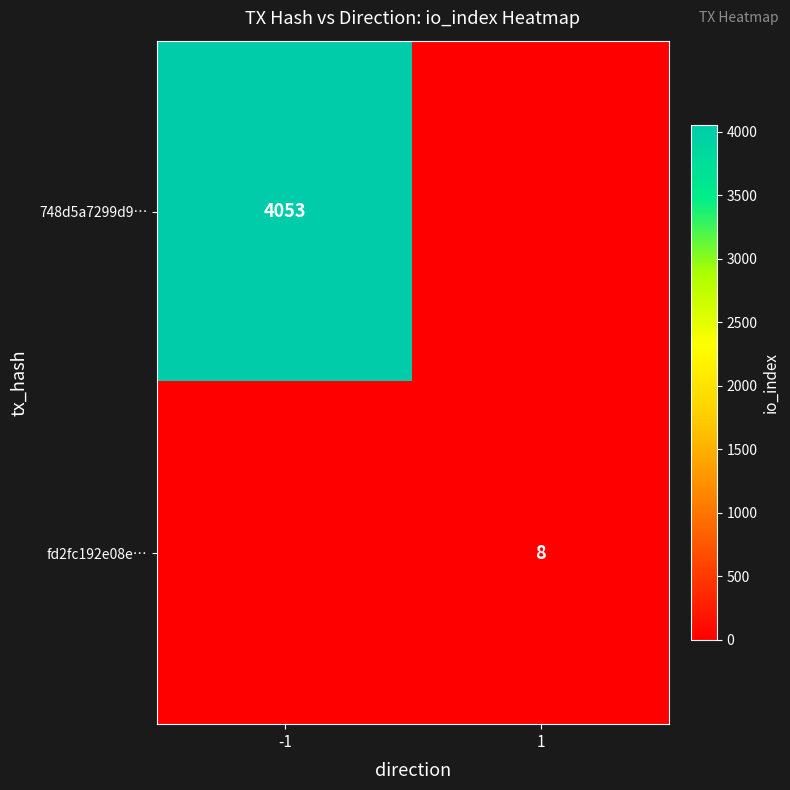

The value of fd2fc192e08e… at 1 is 8. True or false?

True